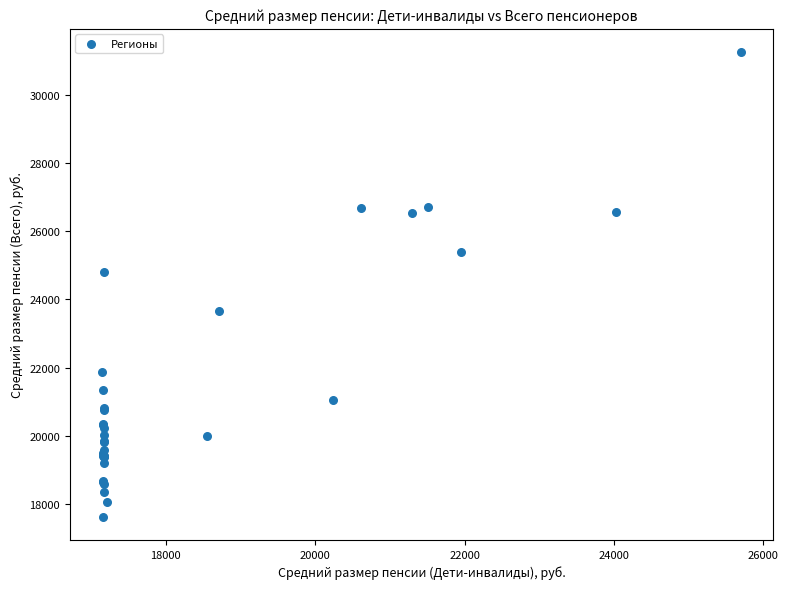

What Y value in the scatter plot is closest to 24437?

24794.2